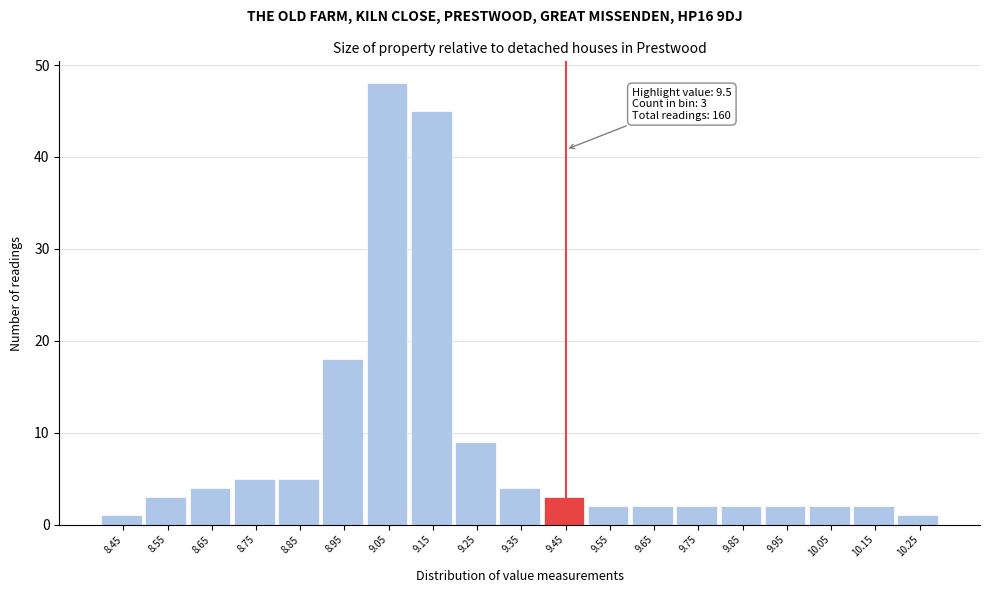

Reading right to left, transcribe all the data shown in this chart.

1	2	2	2	2	2	2	2	3	4	9	45	48	18	5	5	4	3	1